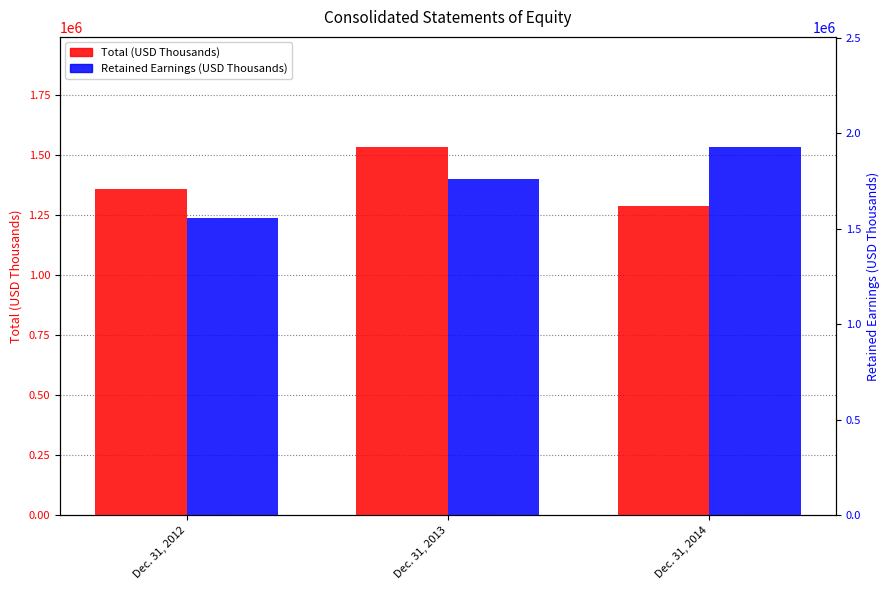

Which category has the highest value in the Retained Earnings series?

Dec. 31, 2014